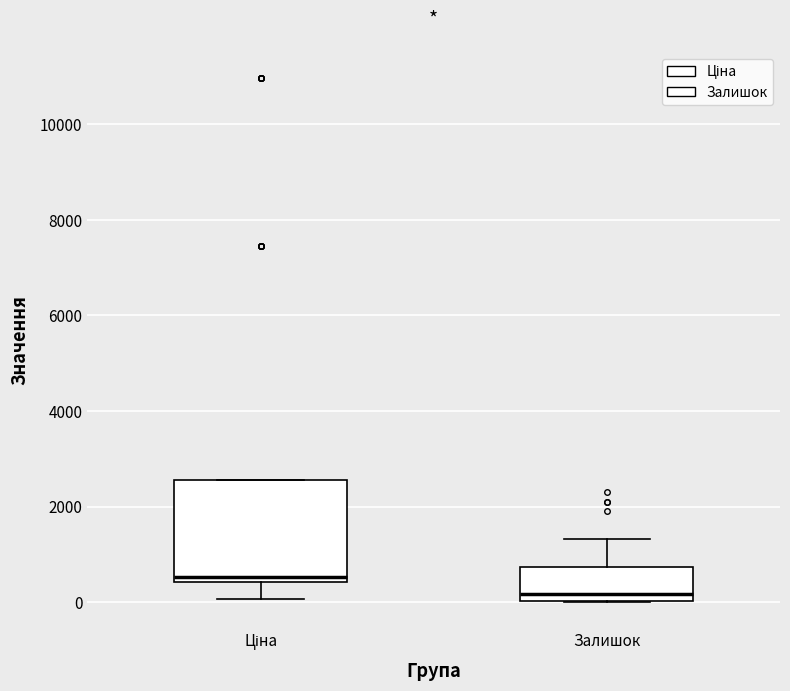

Comparing the boxes themselves (not the whiskers), which one is the tallest?

Ціна